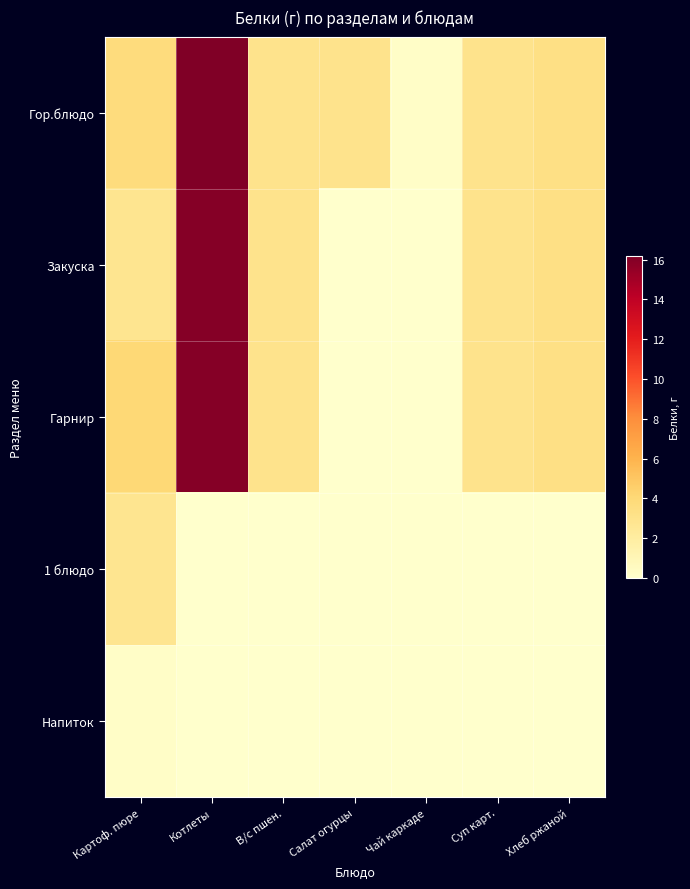

Between Картоф. пюре and Чай каркаде, which series saw the biggest shift?

Гарнир